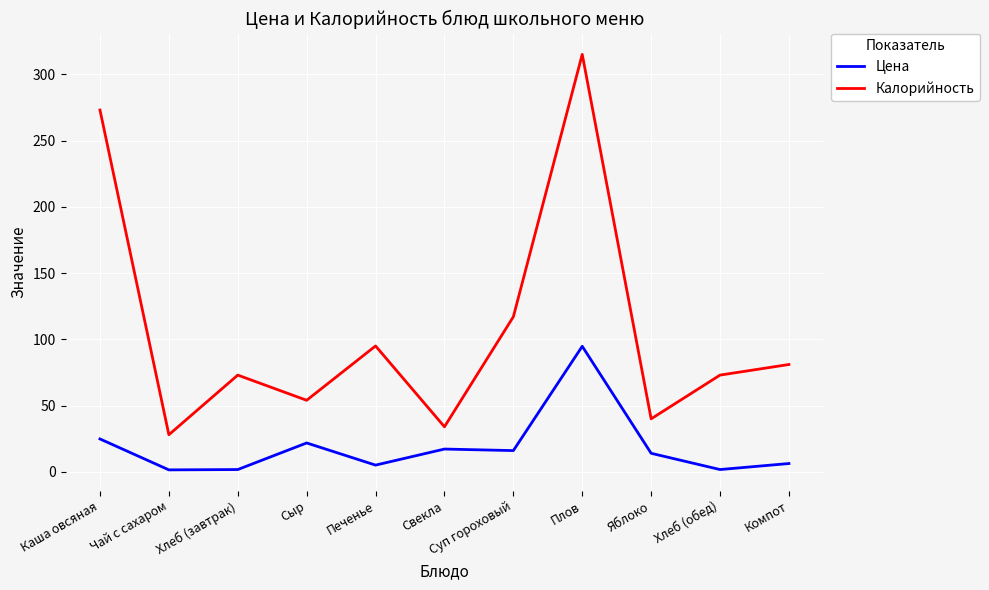

How many values in the Калорийность series are below 73?

4